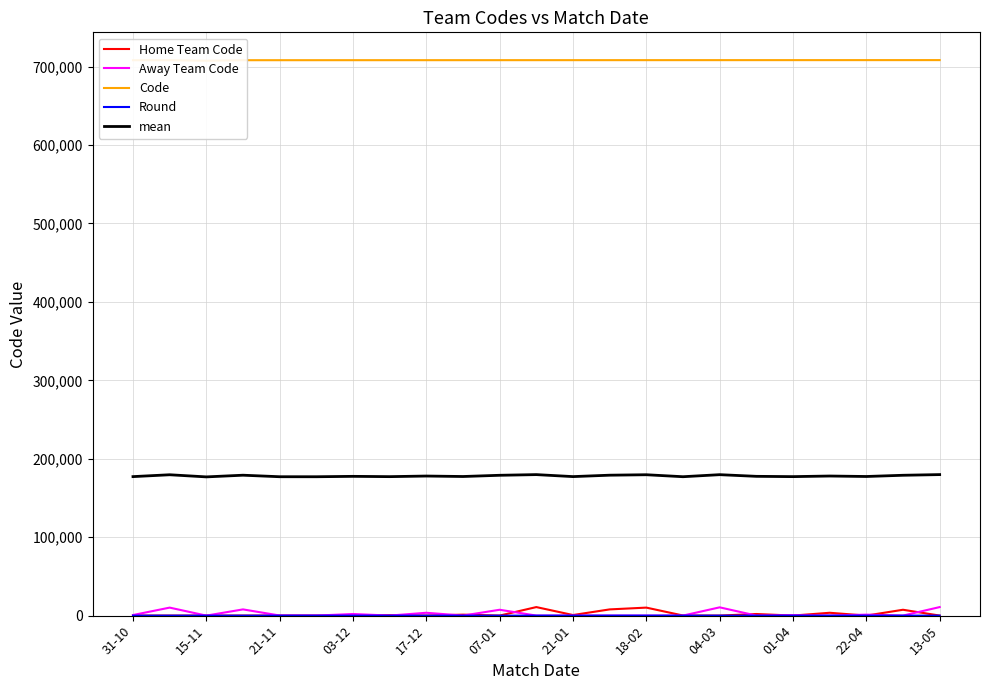

How many lines are shown in the chart?

5